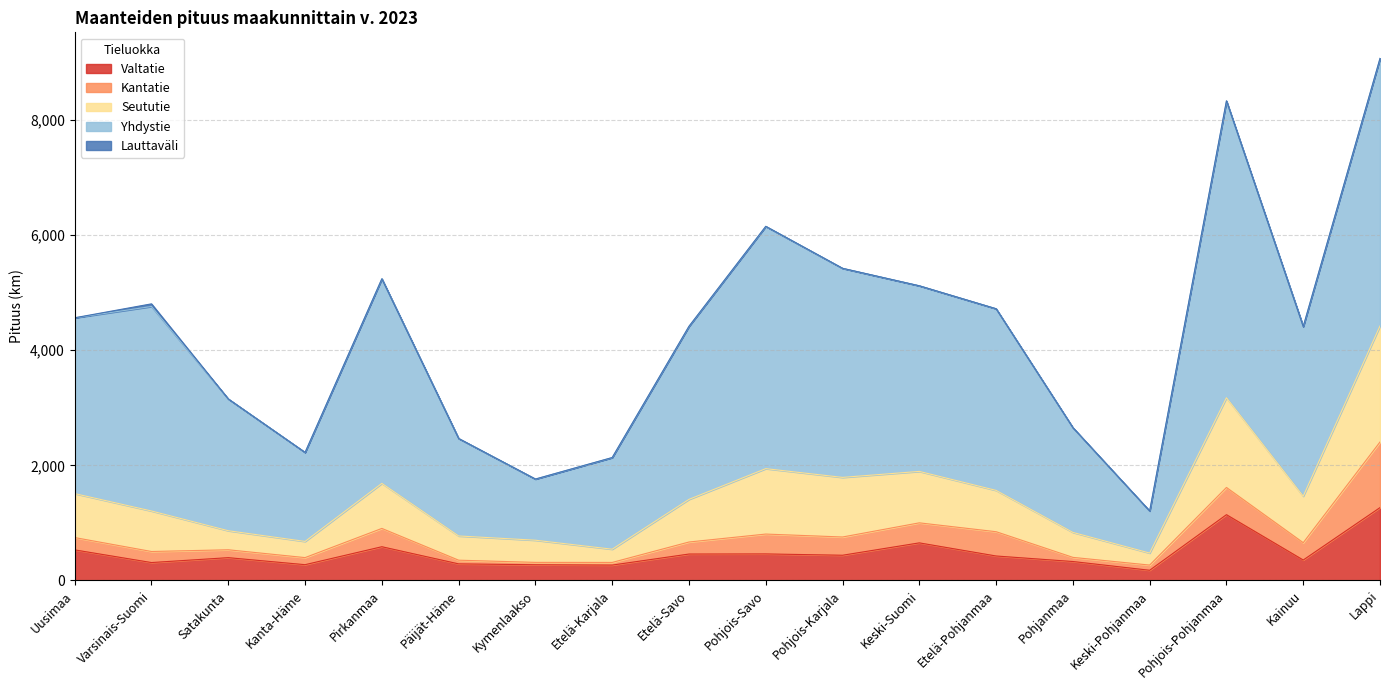

At which category is the sum across all series the highest?

Lappi